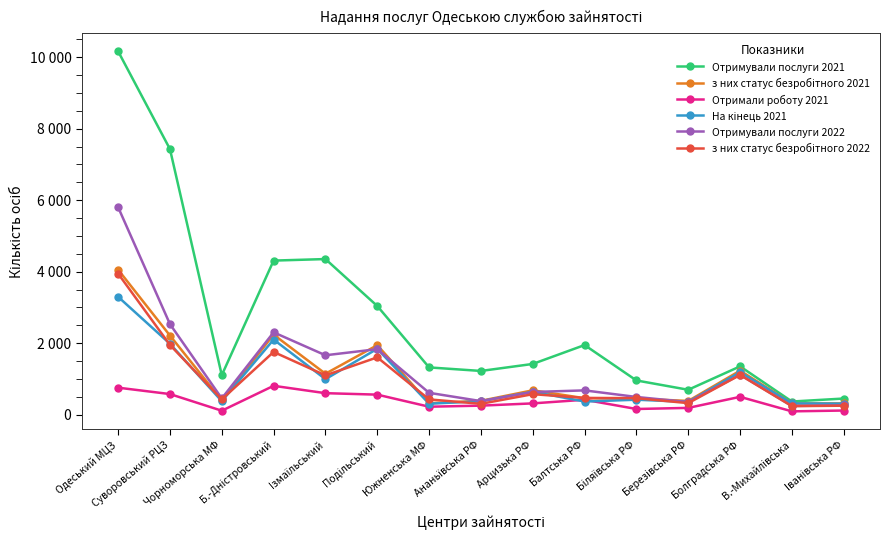

What is the greatest value displayed?

10168